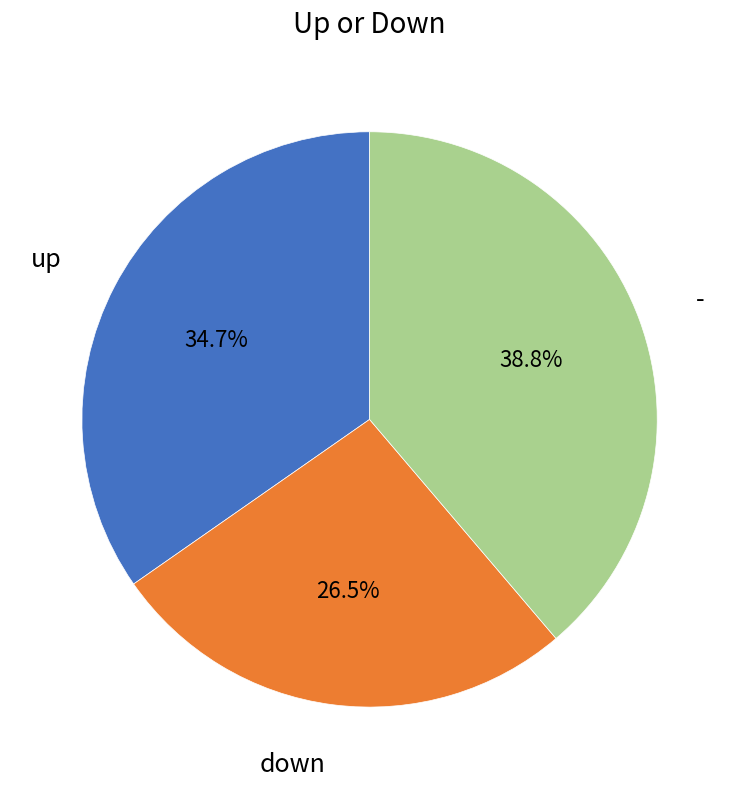

Is there any slice that represents more than half of the pie?

No